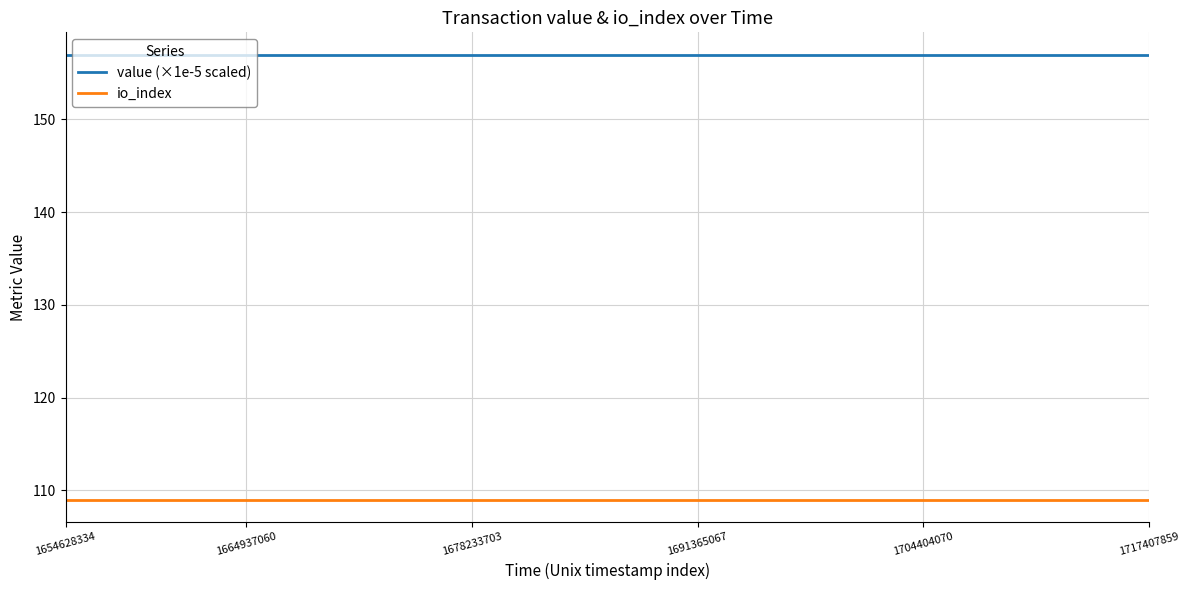

True or false: io_index and value (×1e-5 scaled) cross at least once.

False